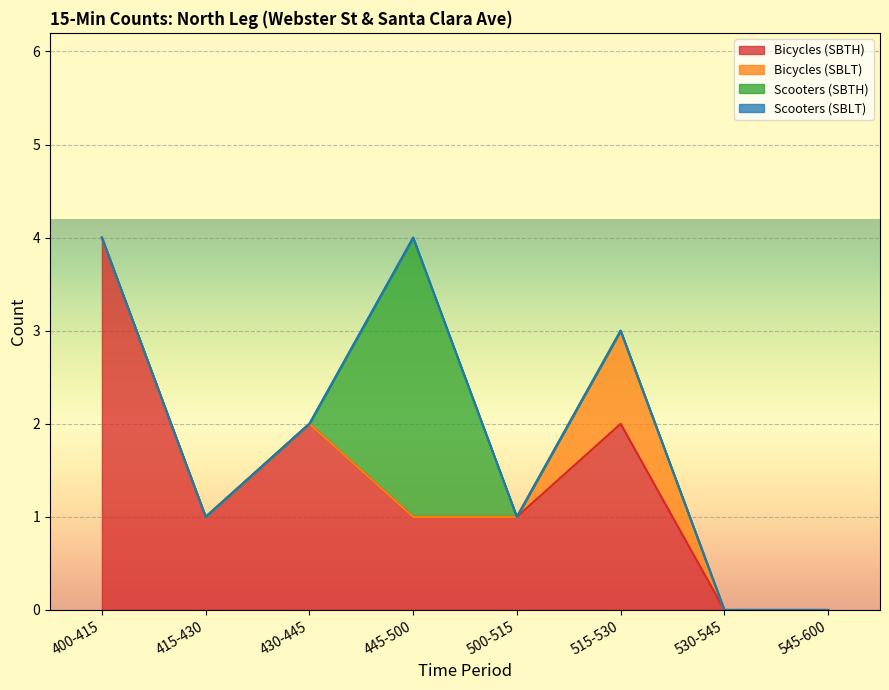

Between 445-500 and 430-445, which is larger?

430-445